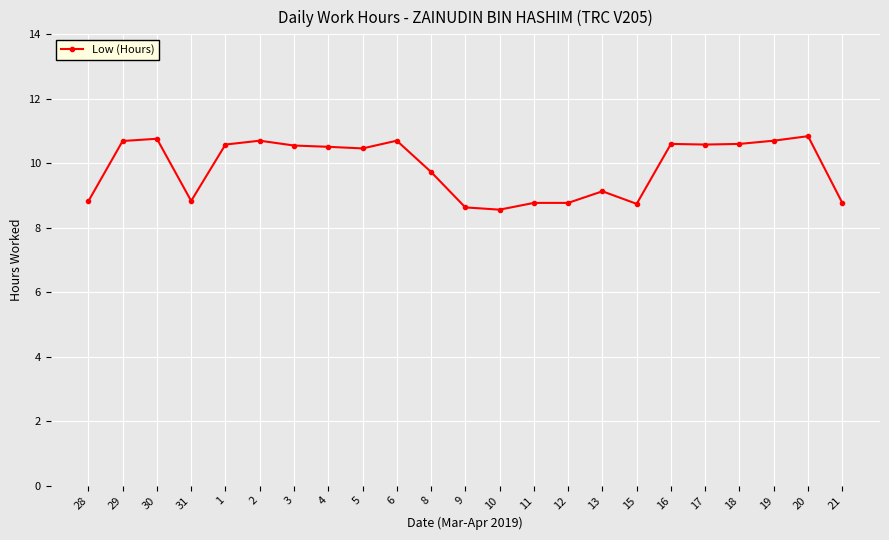

Does the chart have visible grid lines?

Yes